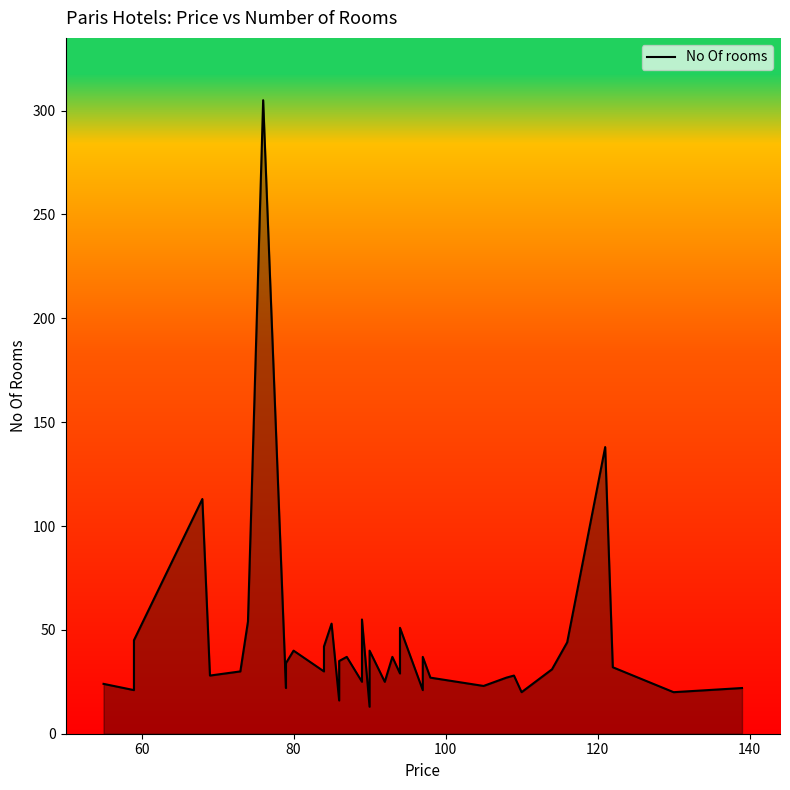

At which category does the data reach its first local valley?

59